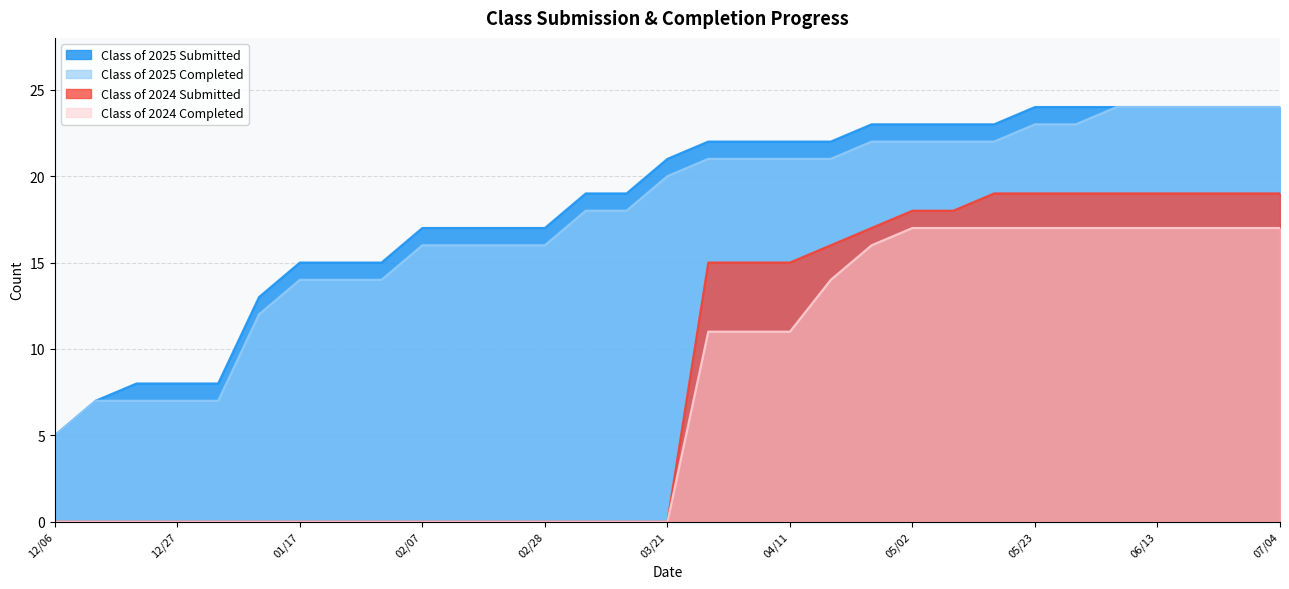

At which category does the chart reach its minimum across all series?

03/21